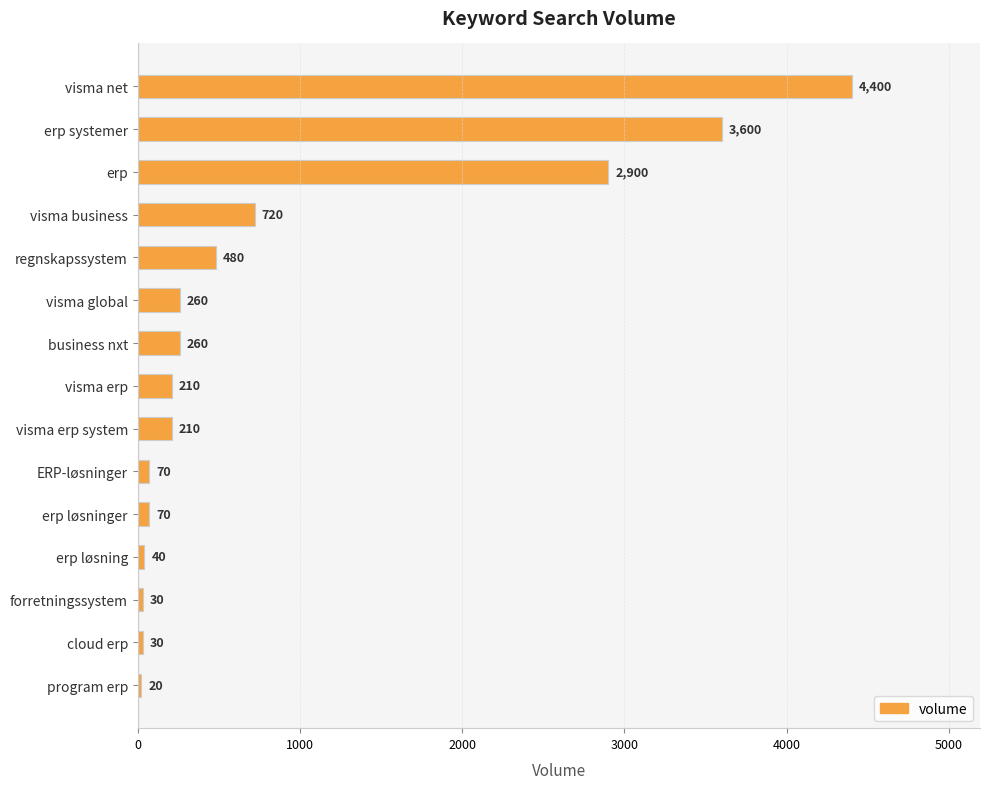

The value at visma erp is 210. True or false?

True